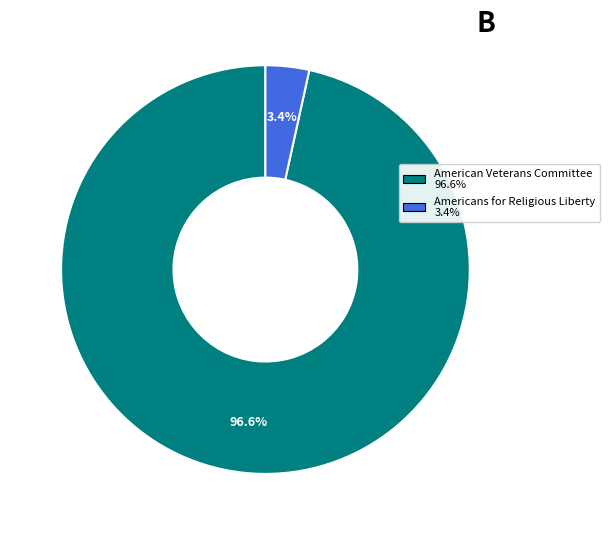

How many segments does this pie chart have?

2